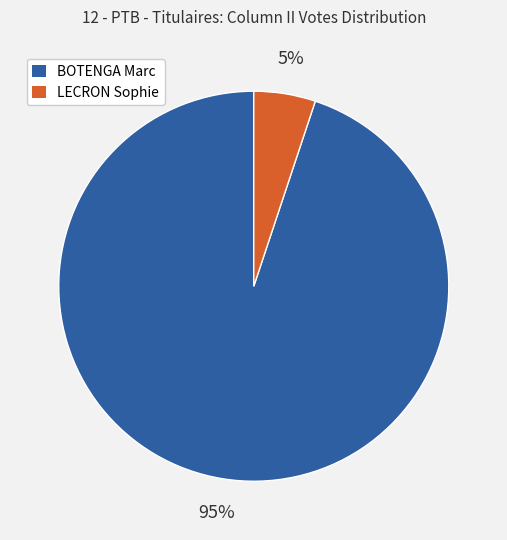

Do LECRON Sophie and BOTENGA Marc together represent more than half of the pie?

Yes